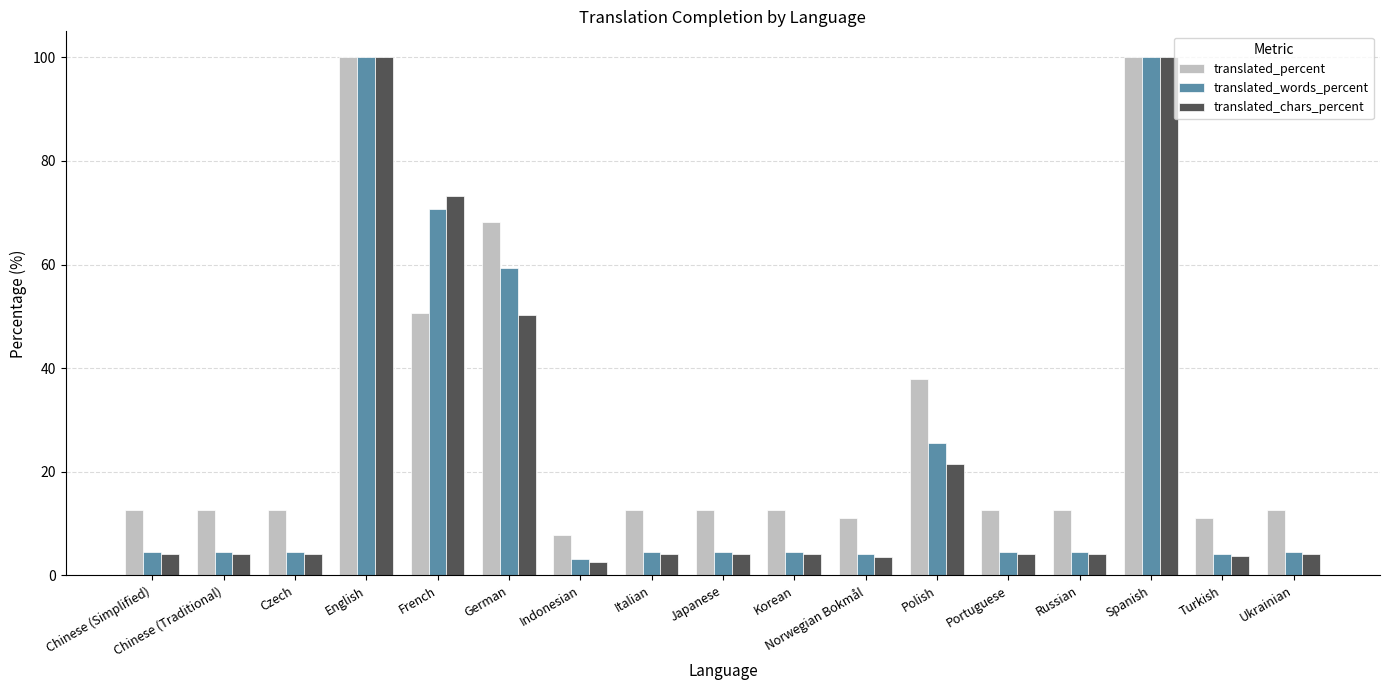

How many bars are there in each group?

3